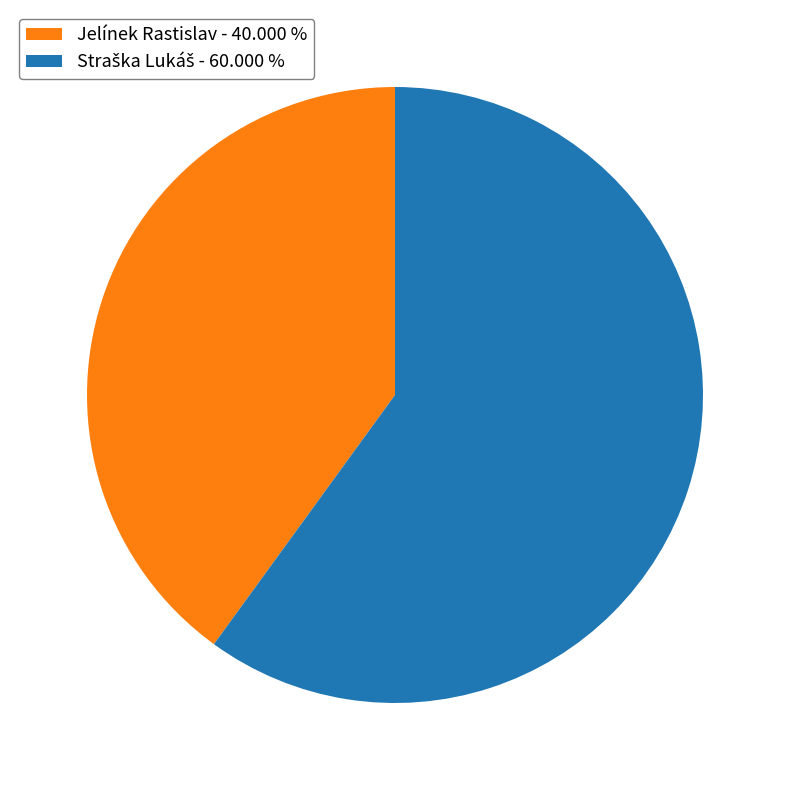

Does any single category account for the majority?

Yes